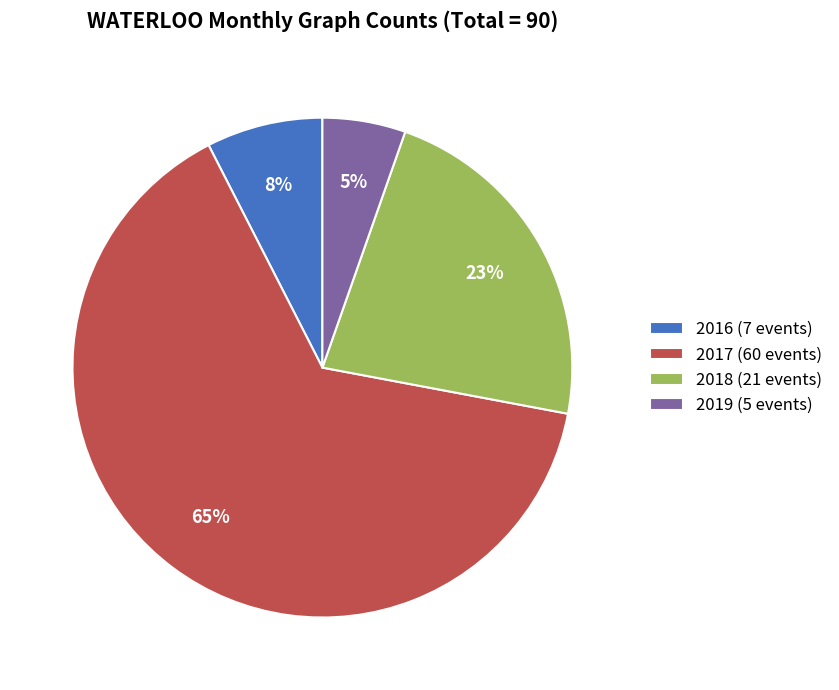

To the nearest percent, what is the average slice percentage?

25%